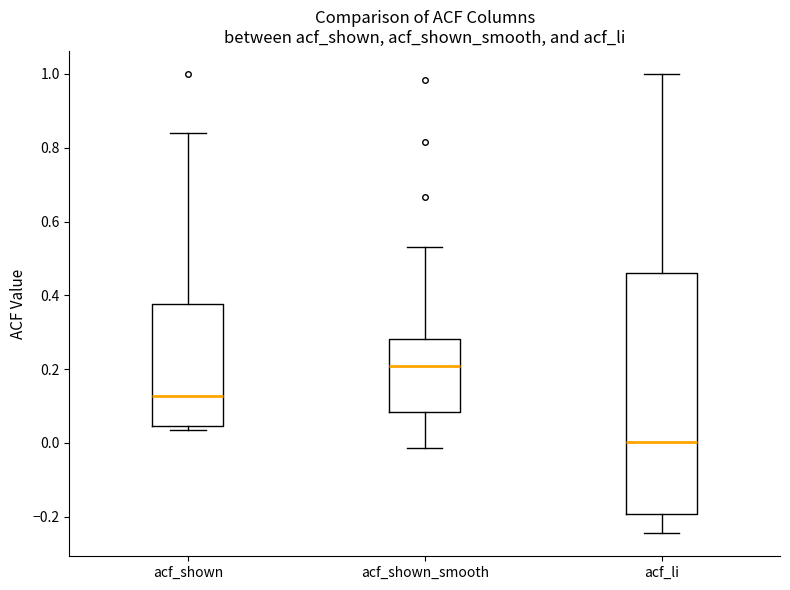

Which box's median line is the lowest?

acf_li